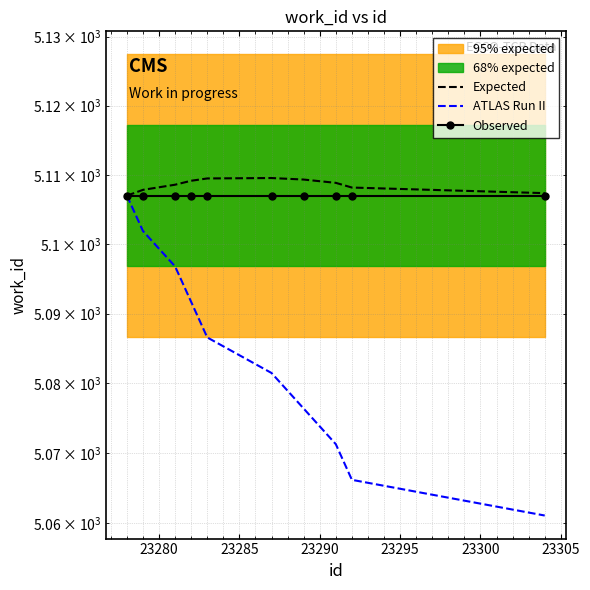

True or false: ATLAS Run II has a value of 1569.3 at 23300.

False